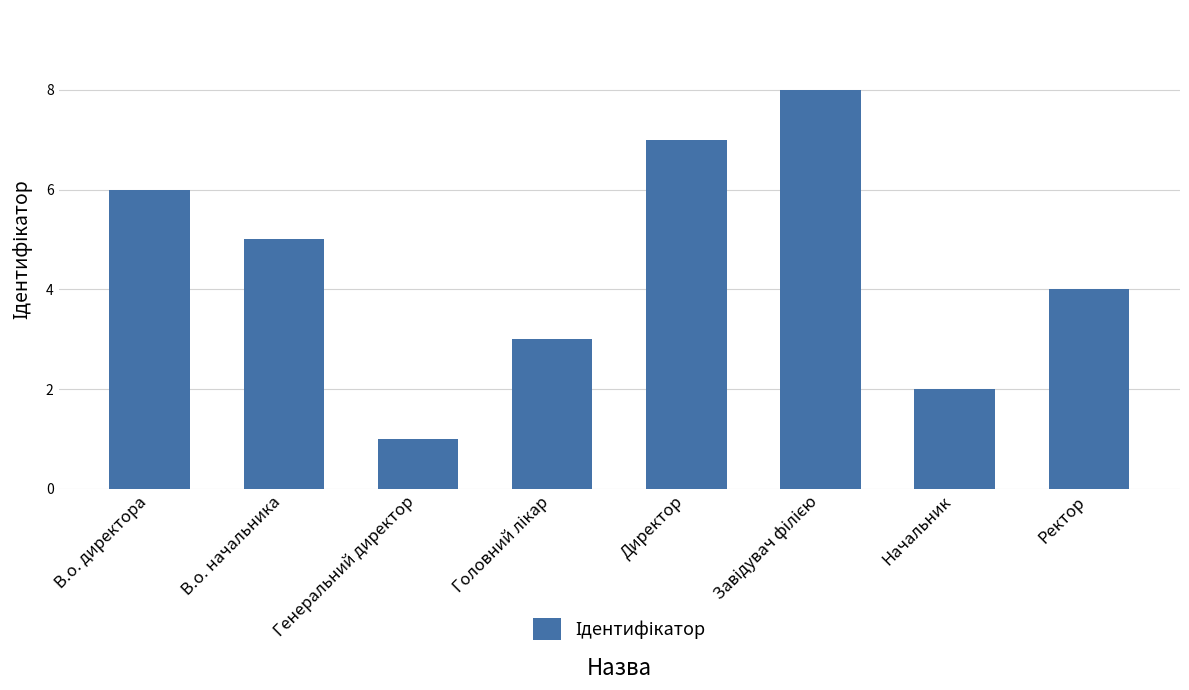

Where does the data first go above 5?

В.о. директора